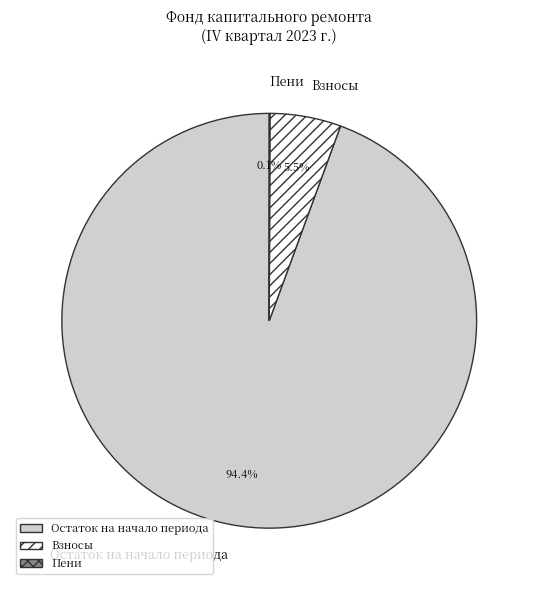

What is the largest slice in the pie chart?

Остаток на начало периода